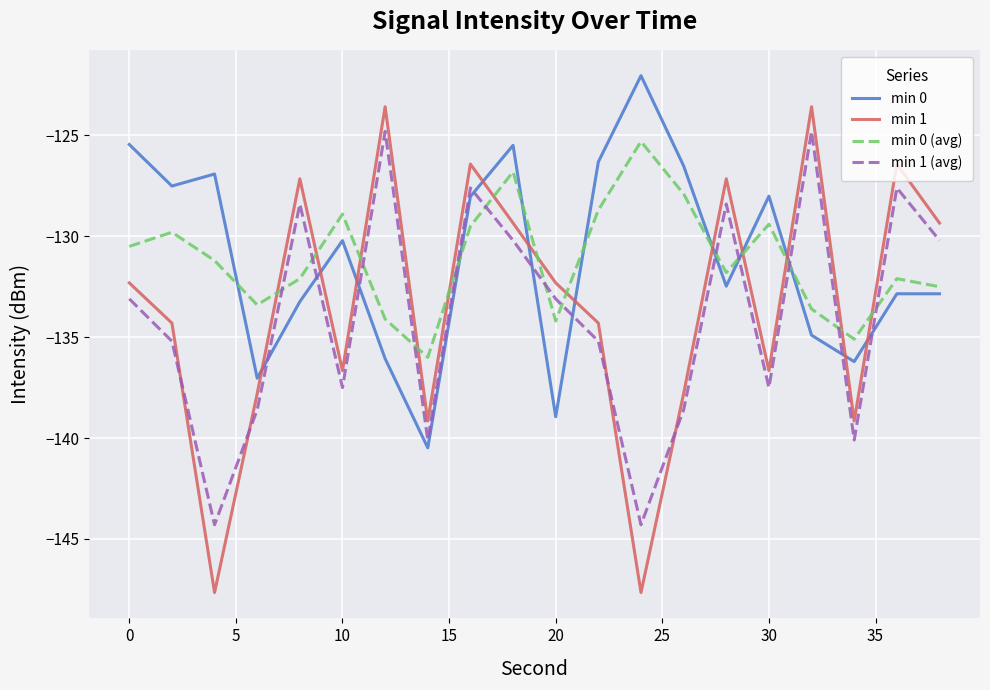

What is the minimum value shown in the chart?

-147.7